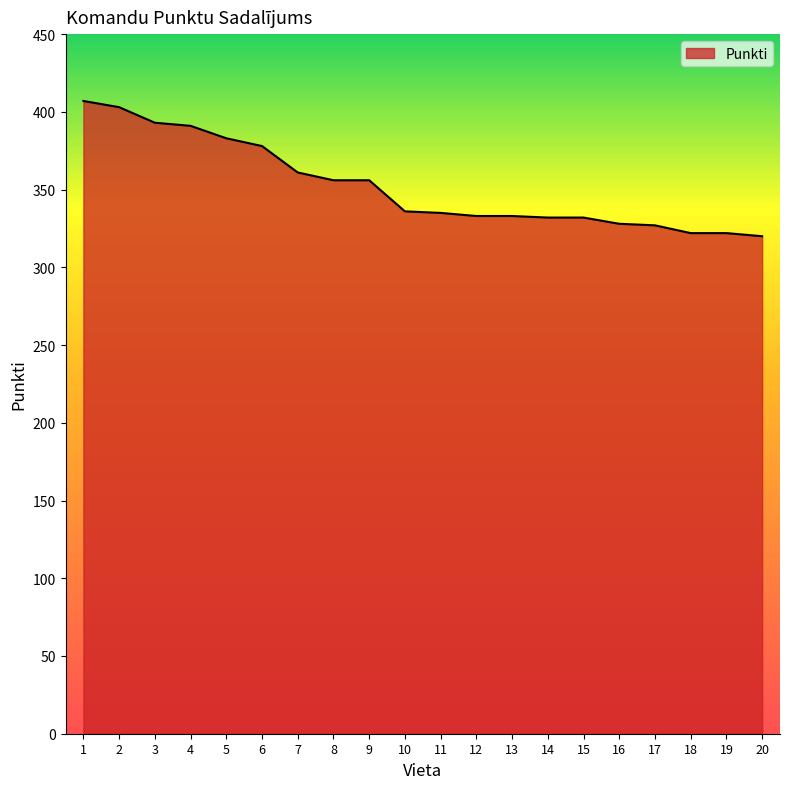

What is the change in value from 4 to 20?

-71